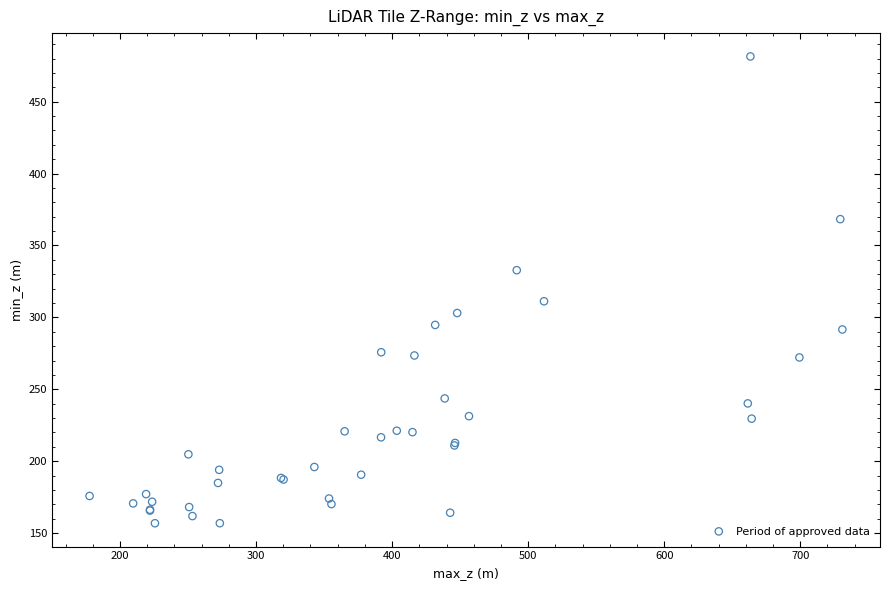

What Y value in the scatter plot is closest to 319?

311.2